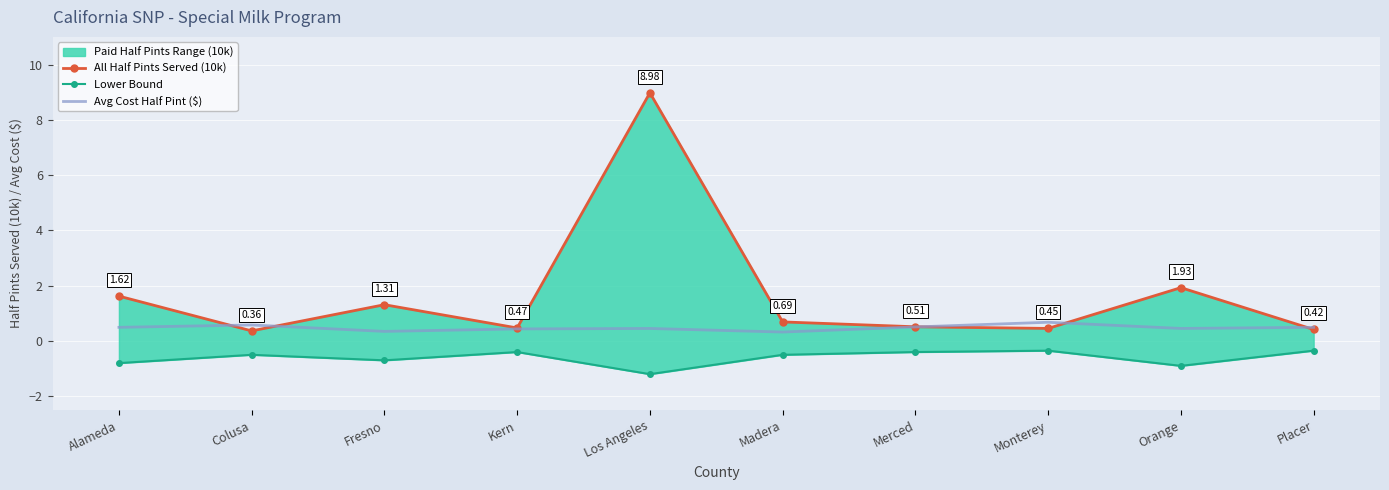

At which label does Lower Bound reach its peak?

Monterey